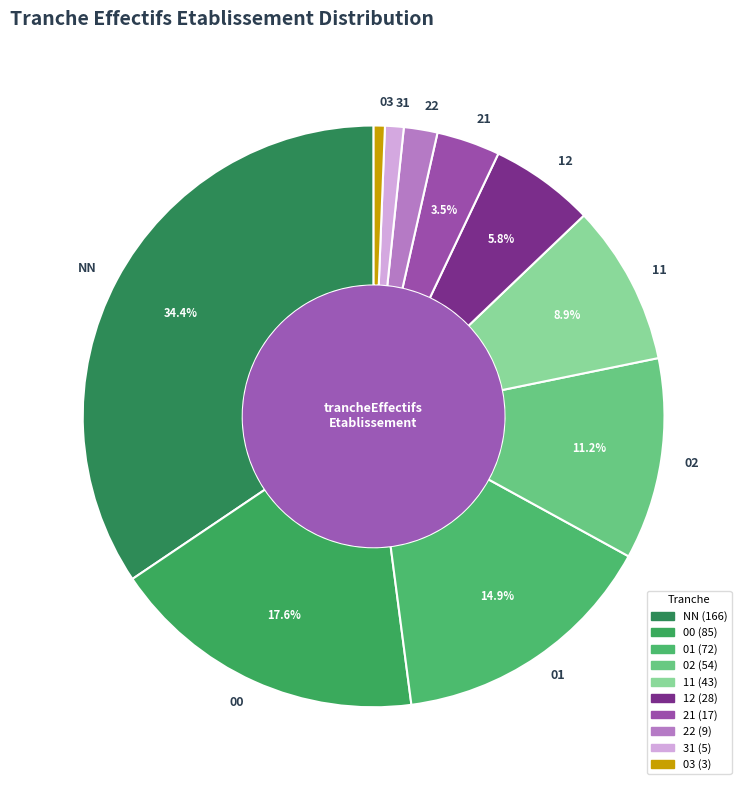

To the nearest percent, what portion does 12 represent?

6%